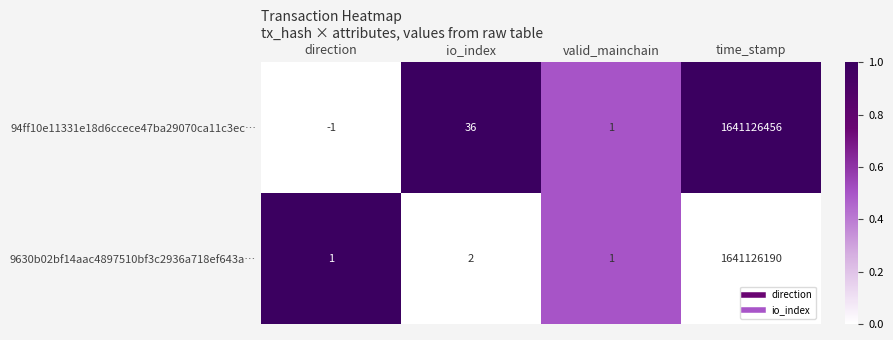

Is it true that 9630b02bf14aac4897510bf3c2936a718ef643a… equals 1 at io_index?

False